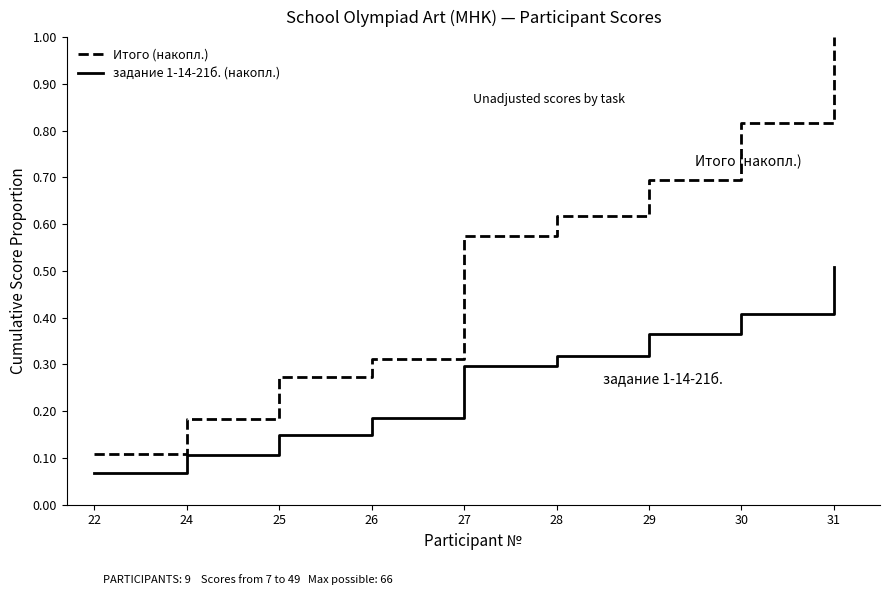

True or false: задание 1-14-21б. (накопл.) and Итого (накопл.) cross at least once.

False